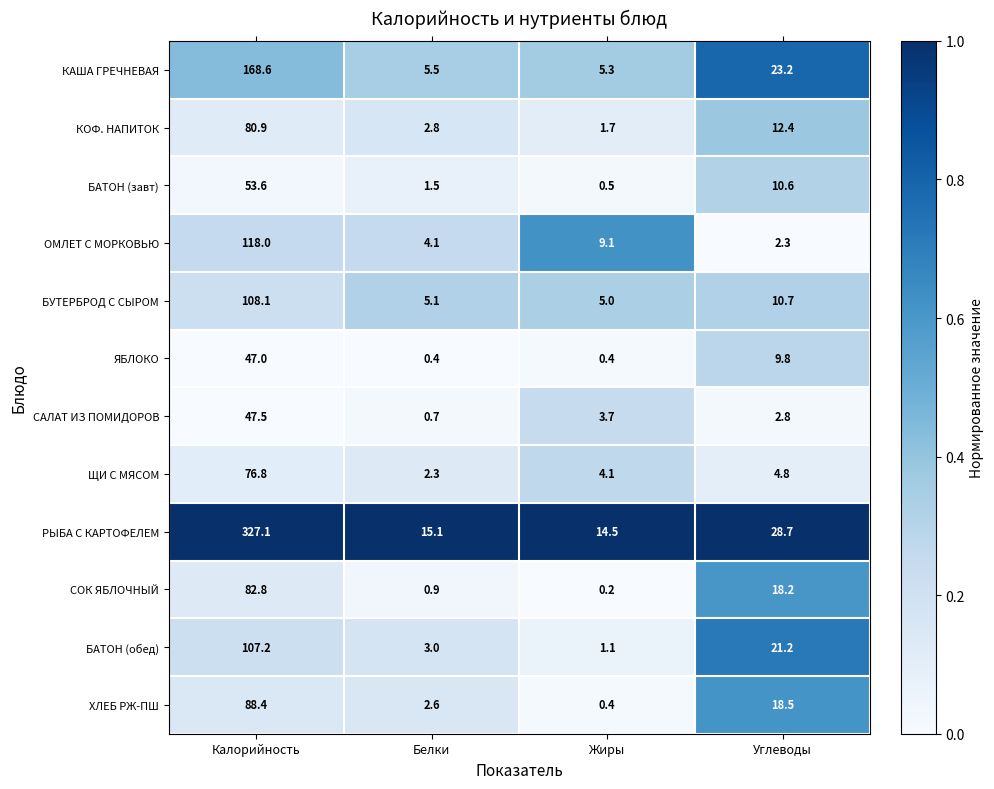

At which category is the sum across all series the highest?

Калорийность